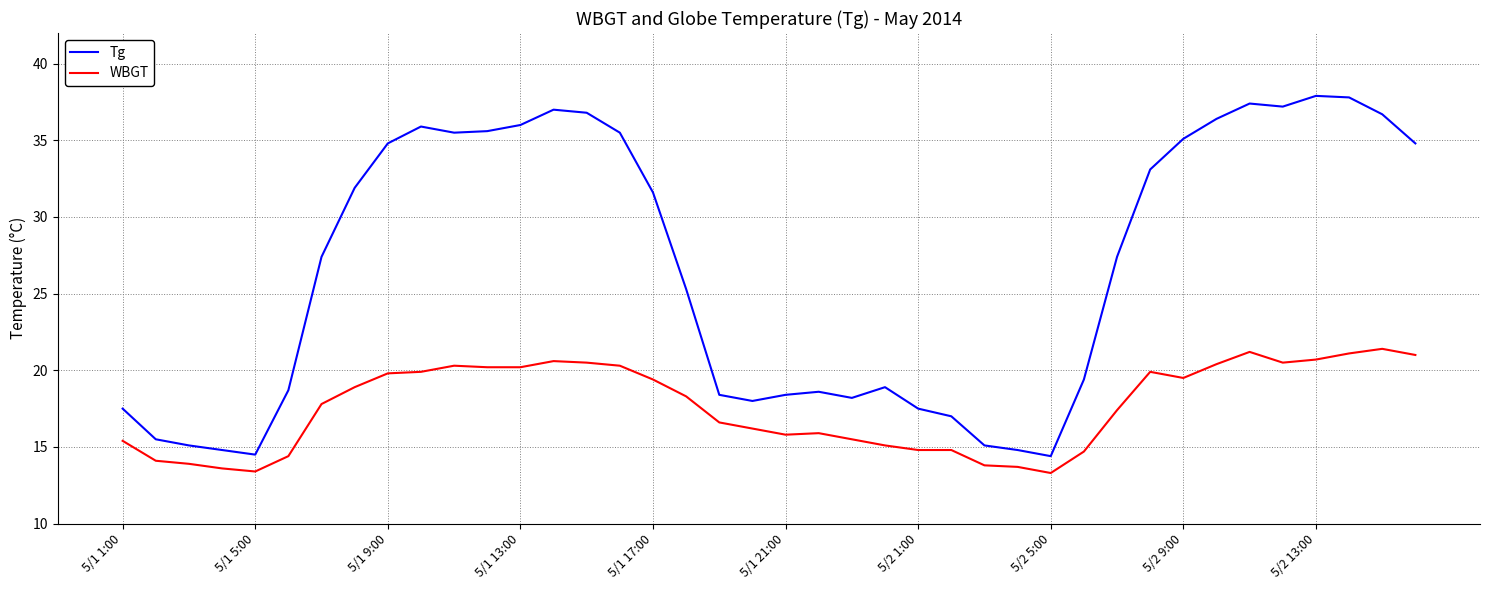

Which series has the largest range (max minus min)?

Tg